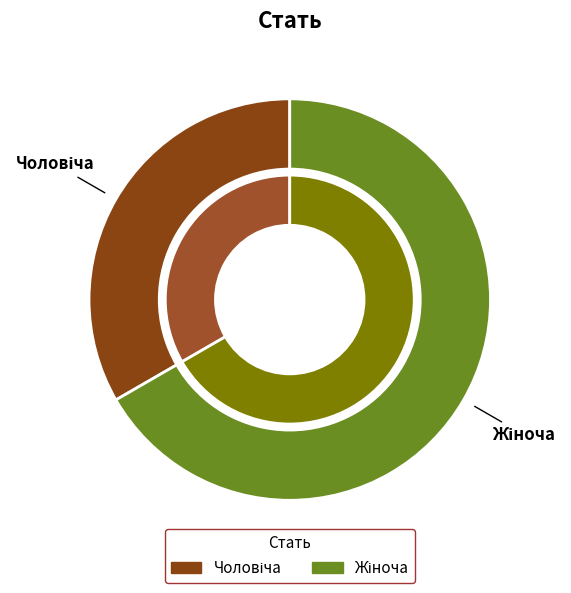

How many slices are in this pie chart?

2